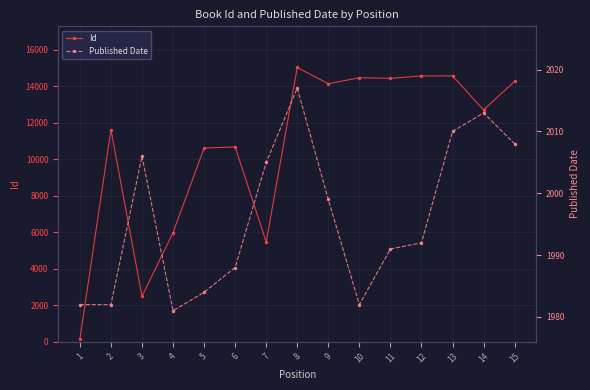

How many intersections are there between Published Date and Id?

1